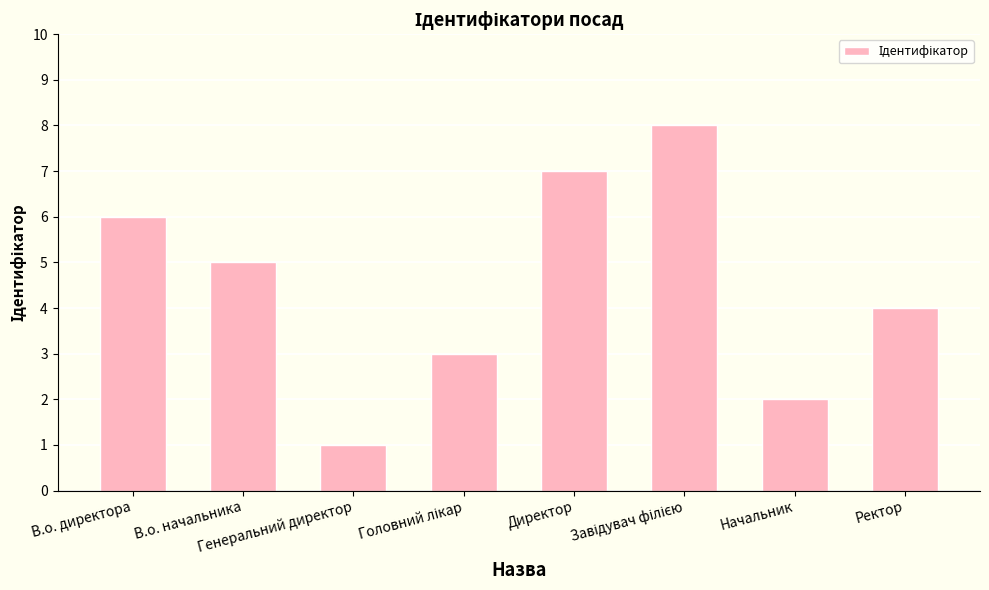

What is the difference between the maximum and minimum values?

7